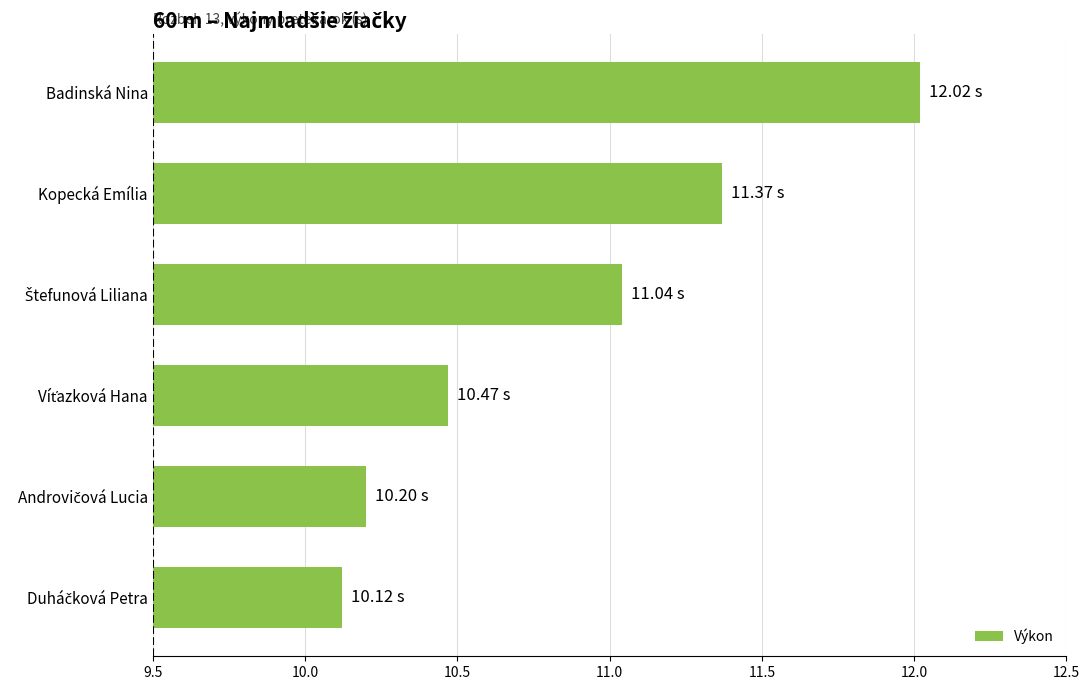

Which category has the highest value across all series?

Badinská Nina